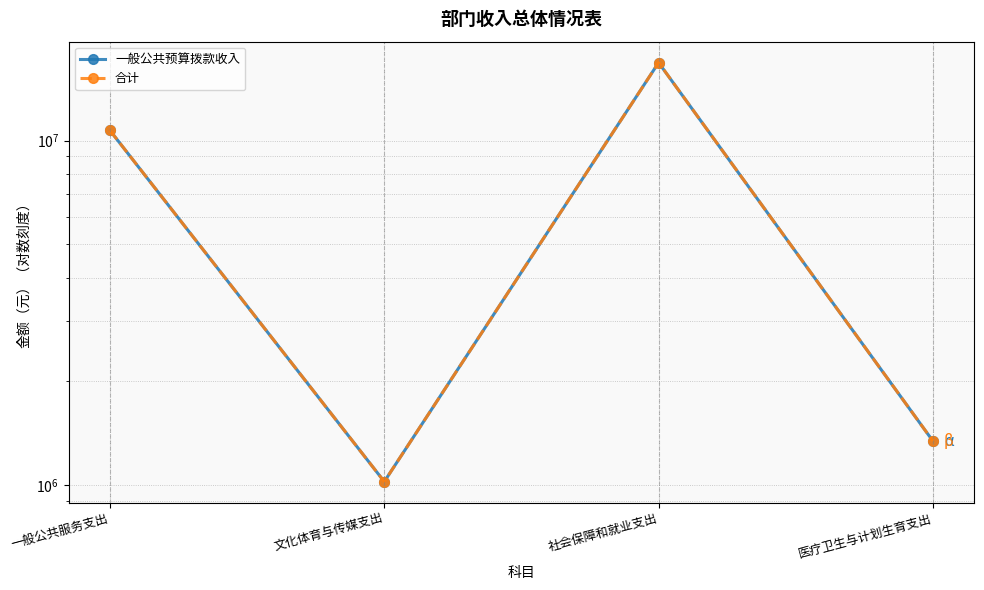

What is the minimum value for 合计?

1023826.2